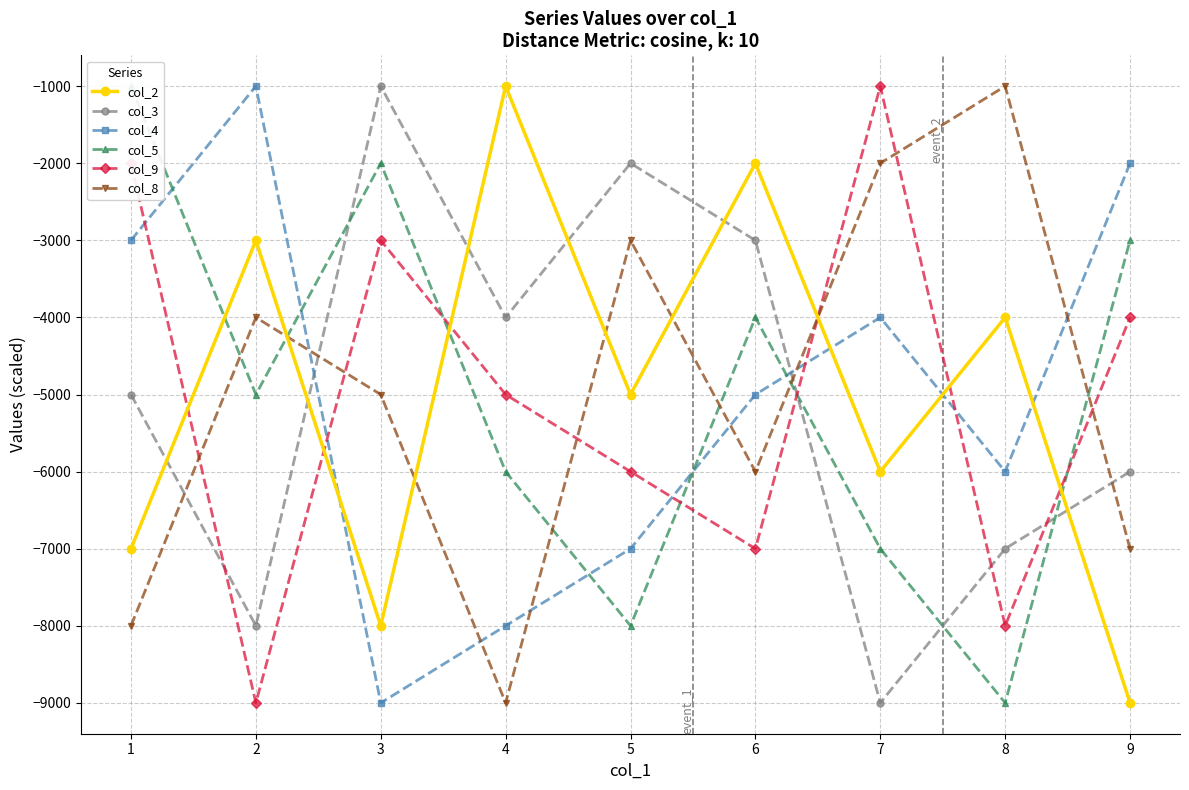

Is the value of col_2 at 7 greater than the value of col_3 at 8?

Yes